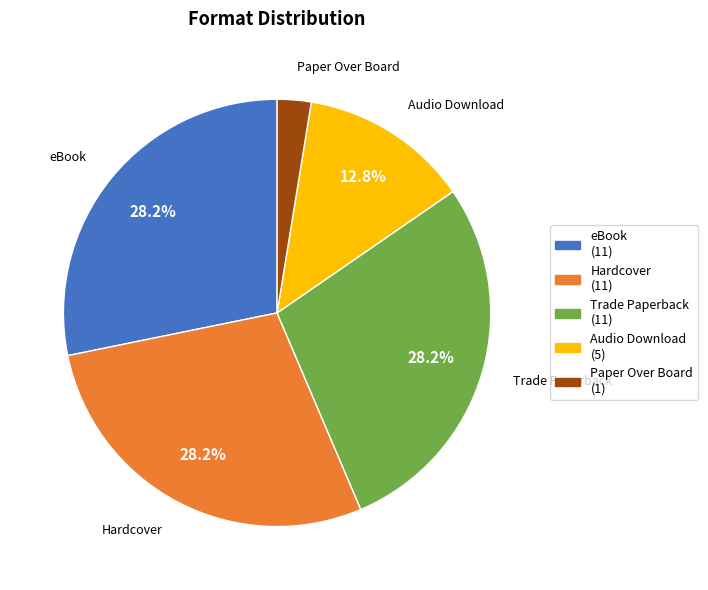

Approximately how many times larger is the value at Trade Paperback (11) compared to eBook (11)?

1.0